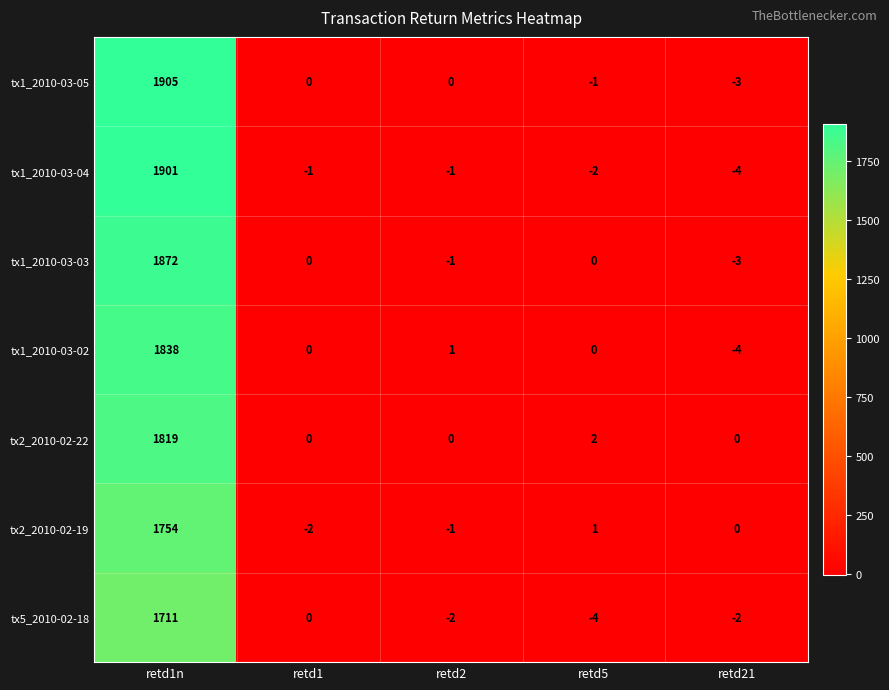

How many categories are shown in the chart?

5